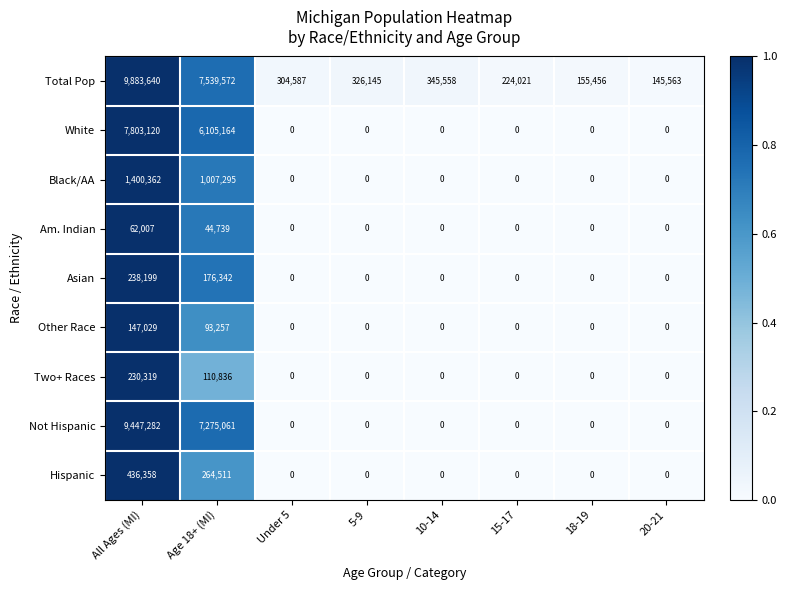

What is the difference between the second highest and minimum values in the White series?

6105164